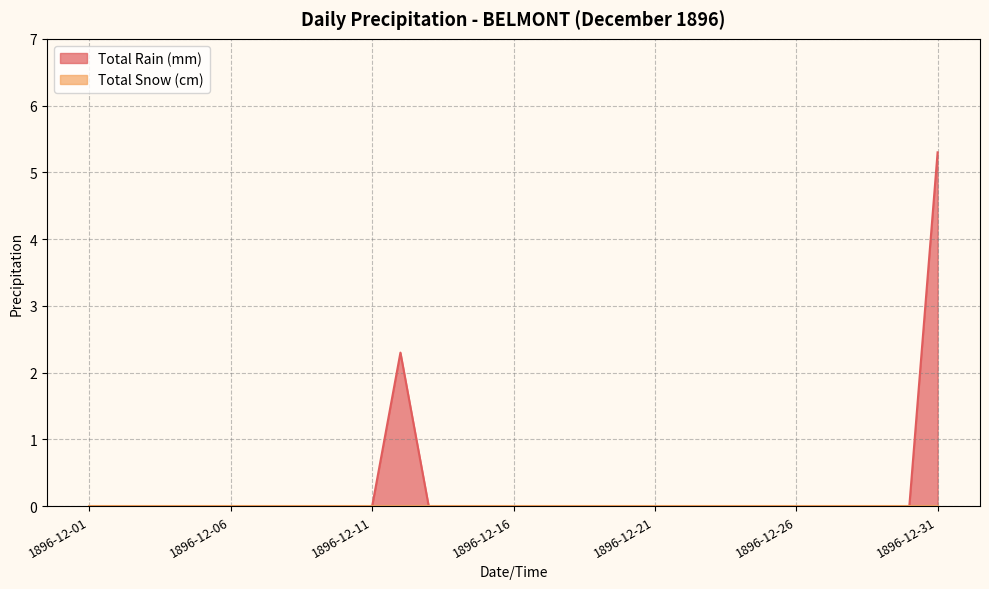

How many lines are shown in the chart?

2